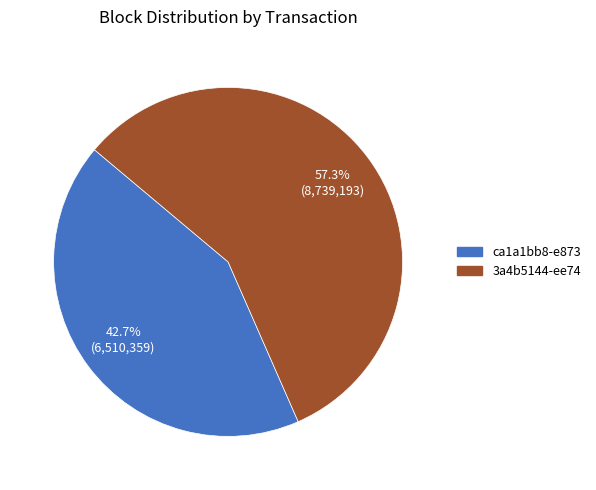

Is there any slice that represents more than half of the pie?

Yes